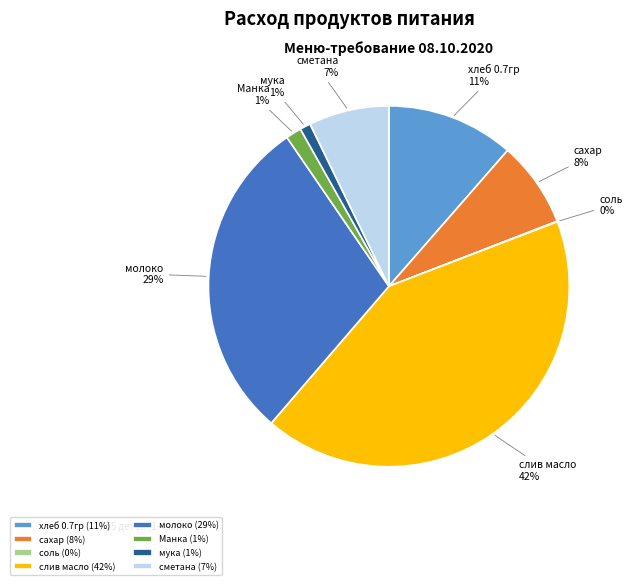

Combined, do мука and Манка account for over 50%?

No